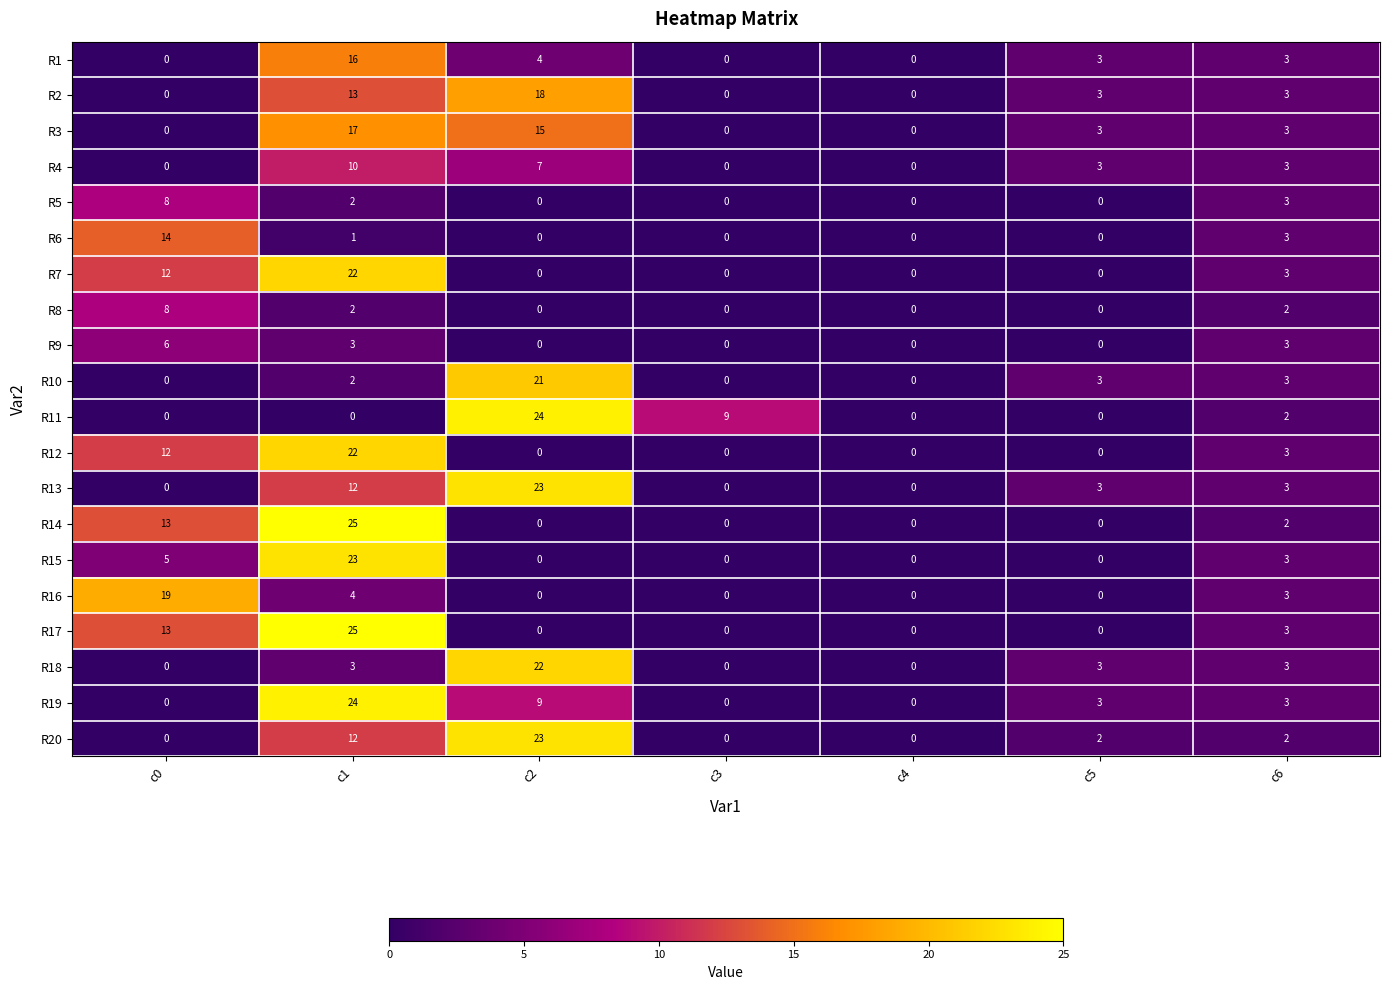

What is the maximum value shown in the chart?

25